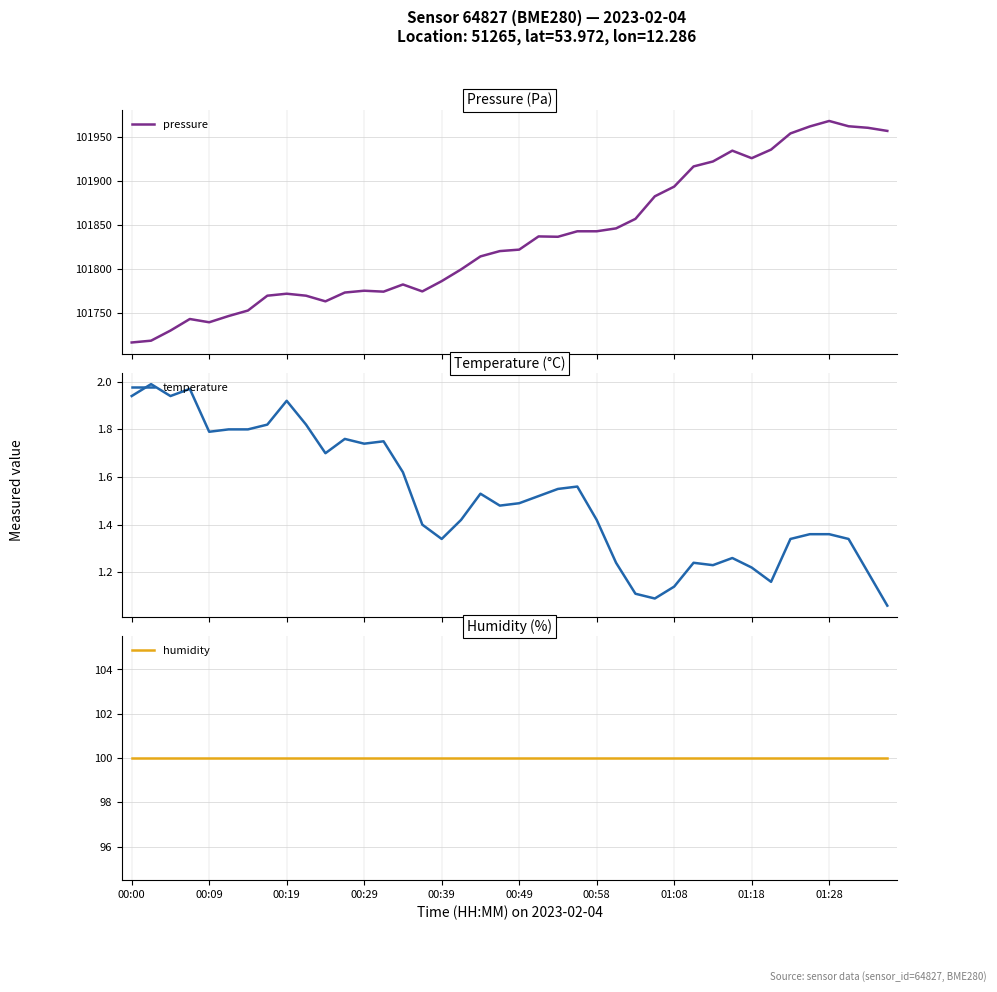

What is the highest value of the humidity series?

100.0